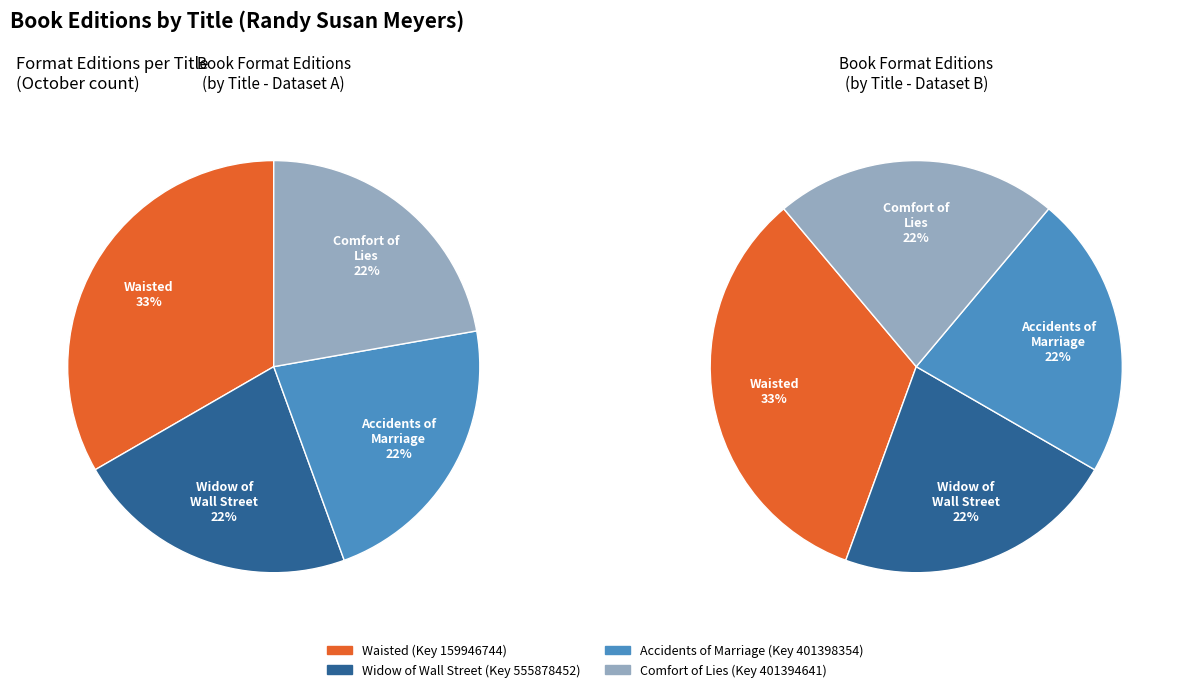

What percentage do Widow of Wall Street and Waisted together represent?

55.6%